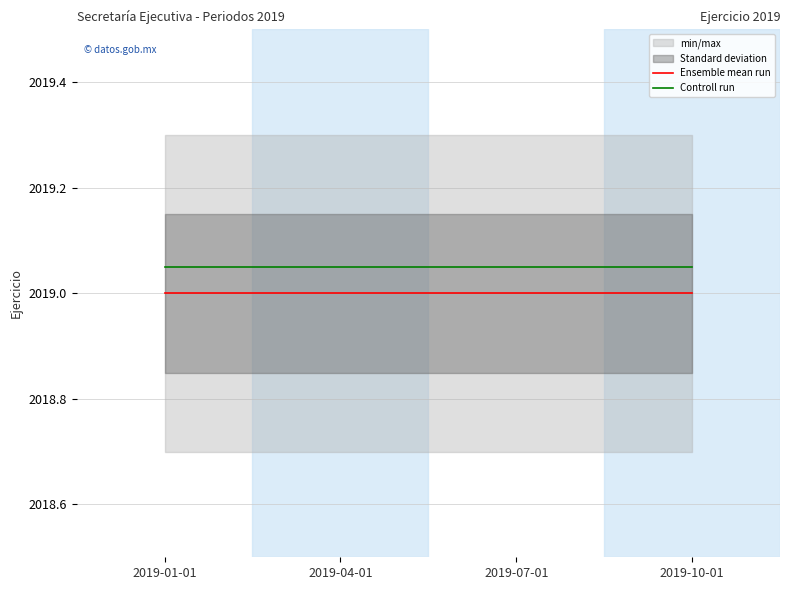

Rank the categories by Ensemble mean run value from highest to lowest.

2019-01-01, 2019-04-01, 2019-07-01, 2019-10-01